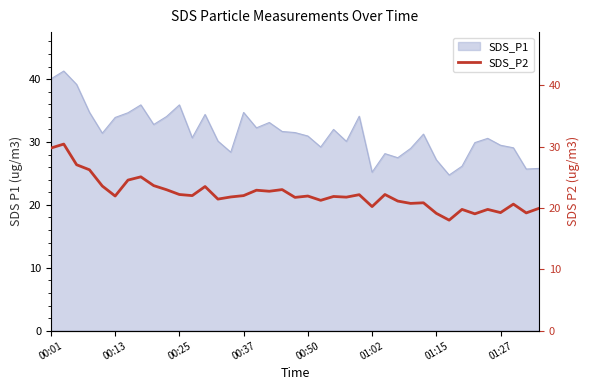

Where does the data first go above 21?

00:01